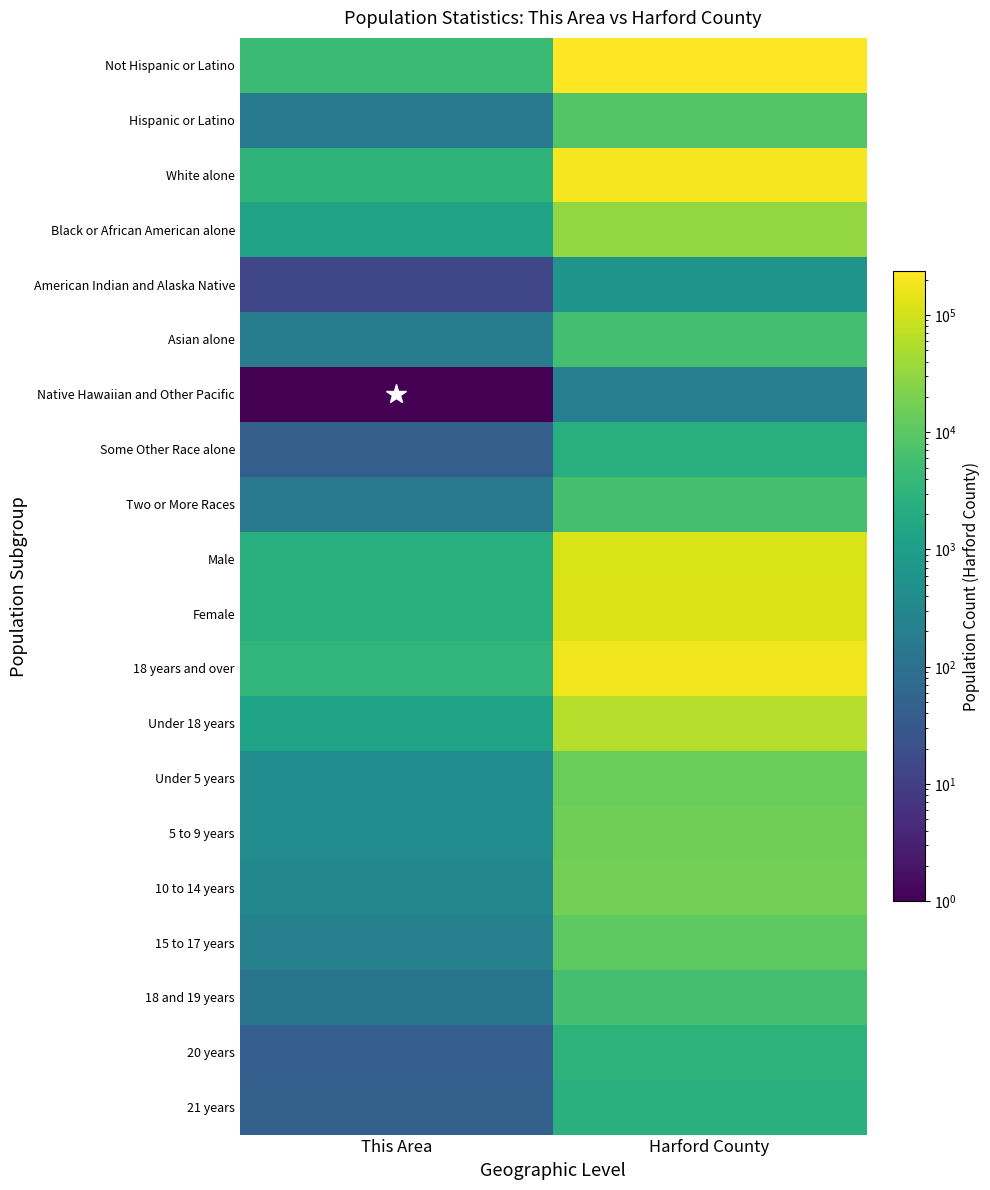

Reading right to left, what are all the values shown in this chart?

Not Hispanic or Latino: Harford County=236213	This Area=4632
Hispanic or Latino: Harford County=8613	This Area=172
White alone: Harford County=198763	This Area=3163
Black or African American alone: Harford County=31058	This Area=1243
American Indian and Alaska Native: Harford County=614	This Area=14
Asian alone: Harford County=5826	This Area=190
Native Hawaiian and Other Pacific: Harford County=199	This Area=1
Some Other Race alone: Harford County=2318	This Area=43
Two or More Races: Harford County=6048	This Area=150
Male: Harford County=119693	This Area=2387
Female: Harford County=125133	This Area=2417
18 years and over: Harford County=184416	This Area=3496
Under 18 years: Harford County=60410	This Area=1308
Under 5 years: Harford County=14982	This Area=385
5 to 9 years: Harford County=16345	This Area=383
10 to 14 years: Harford County=18006	This Area=326
15 to 17 years: Harford County=11077	This Area=214
18 and 19 years: Harford County=6266	This Area=121
20 years: Harford County=2919	This Area=41
21 years: Harford County=2543	This Area=45